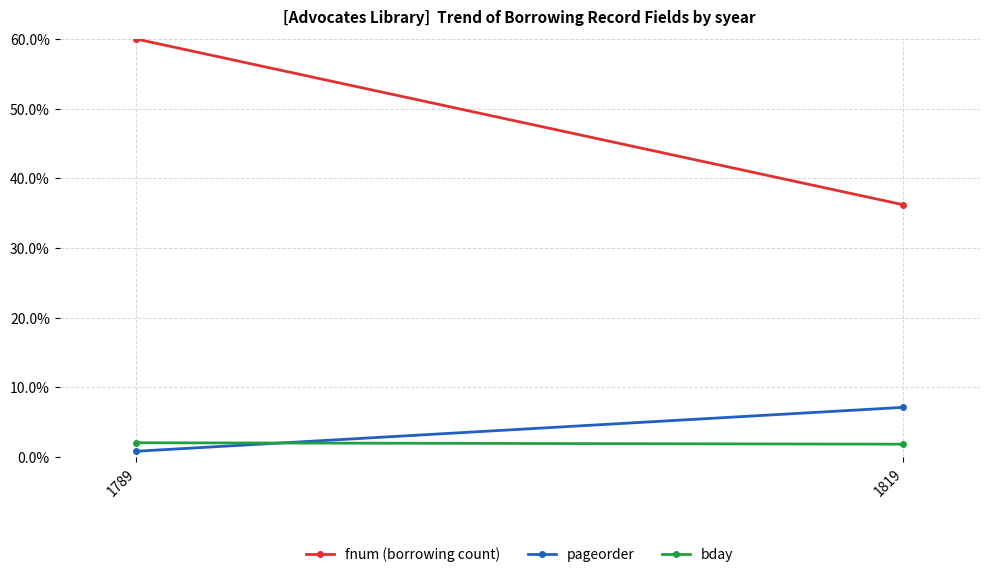

What is the total value across all series at 1789?

62.8